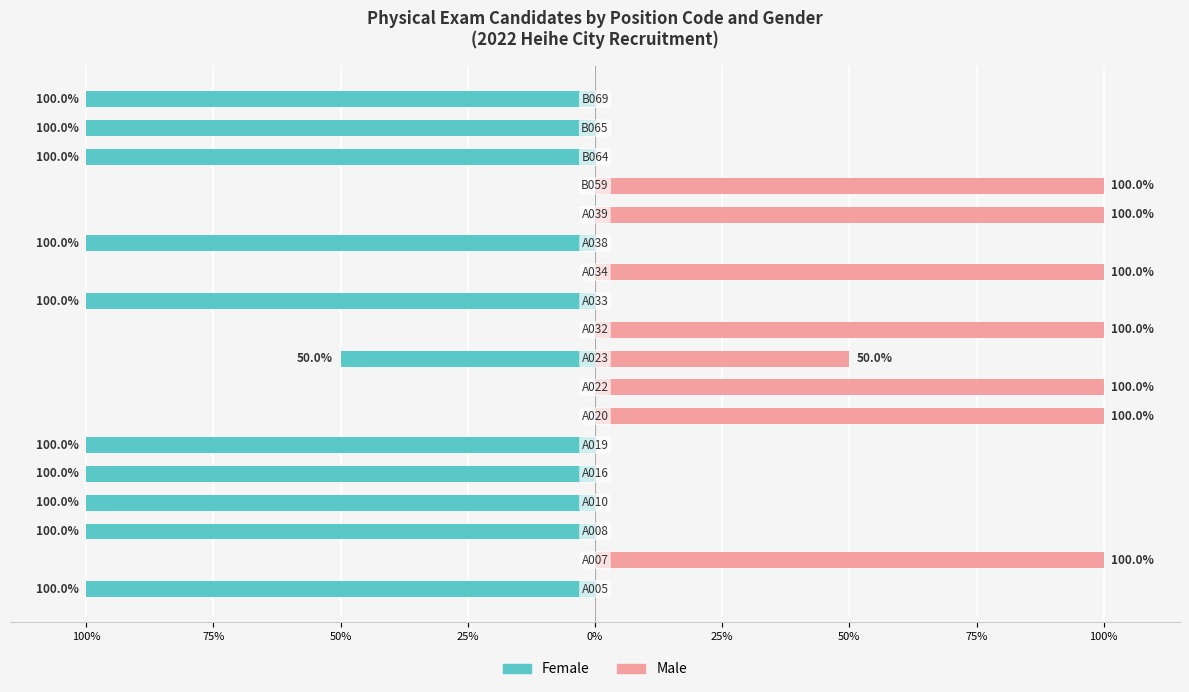

Is it true that Female equals 45 at 75%?

False